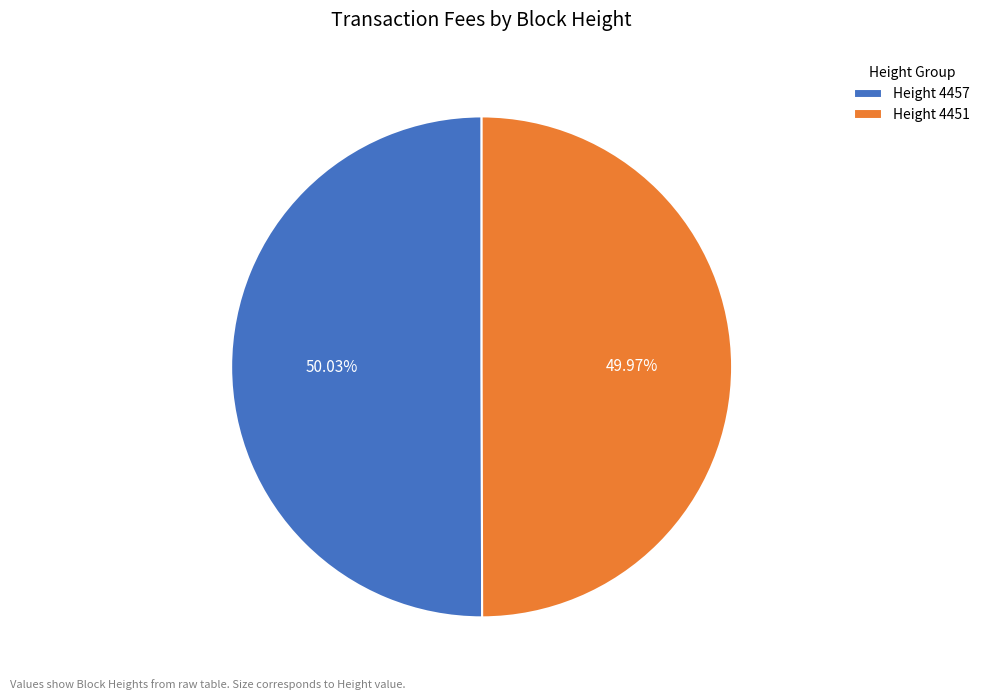

Is there any slice that represents more than half of the pie?

Yes